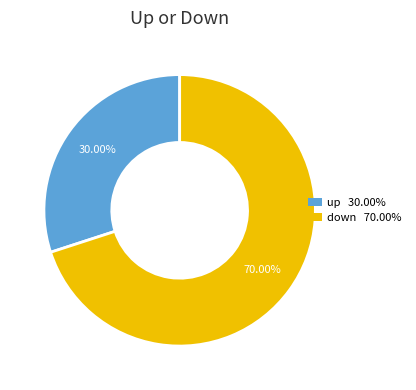

Which has a higher value, down or up?

down